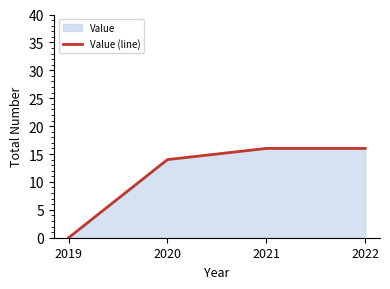

Which category has the highest value across all series?

2021